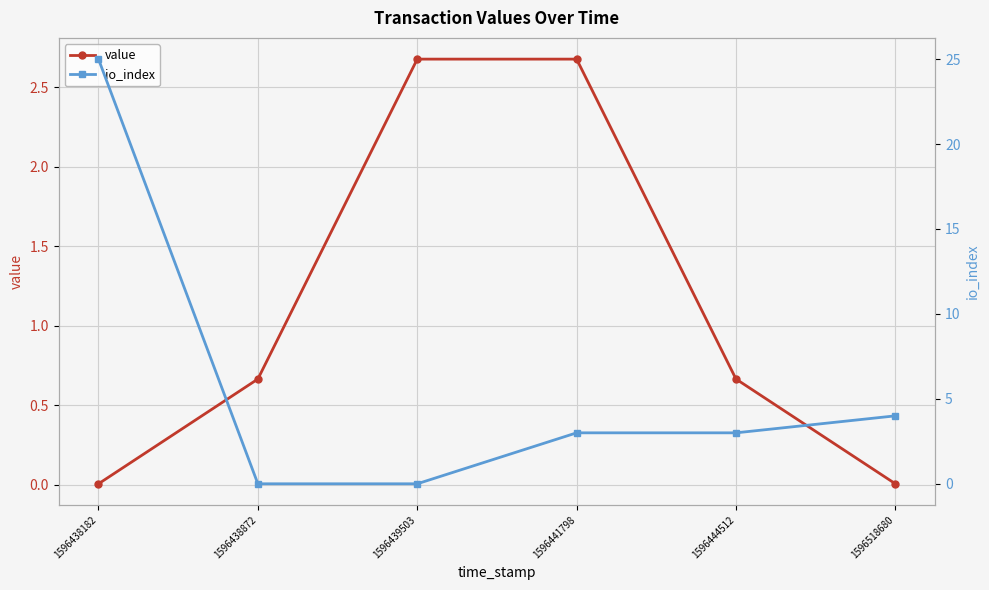

Is the value of value at 1596444512 greater than the value of io_index at 1596441798?

No